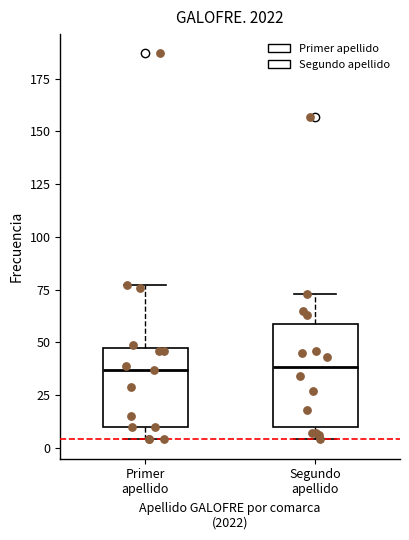

Where does the lower whisker of the box for Primer apellido end on the y-axis? The values are not printed on the chart, so give them approximately, as read against the axis.

5